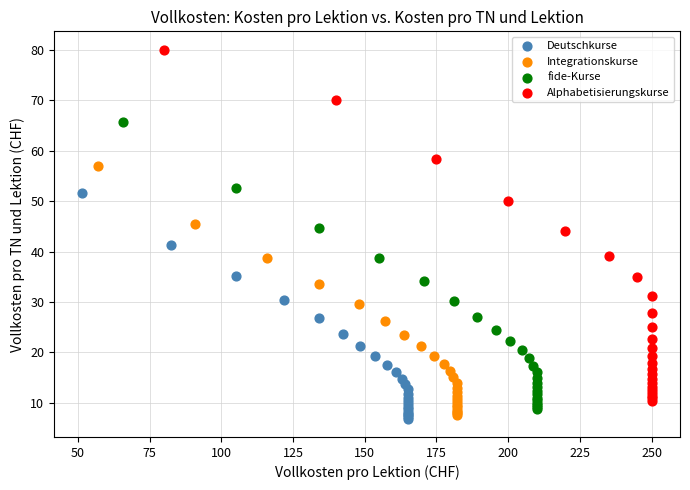

Which series reaches the maximum Y coordinate?

Alphabetisierungskurse